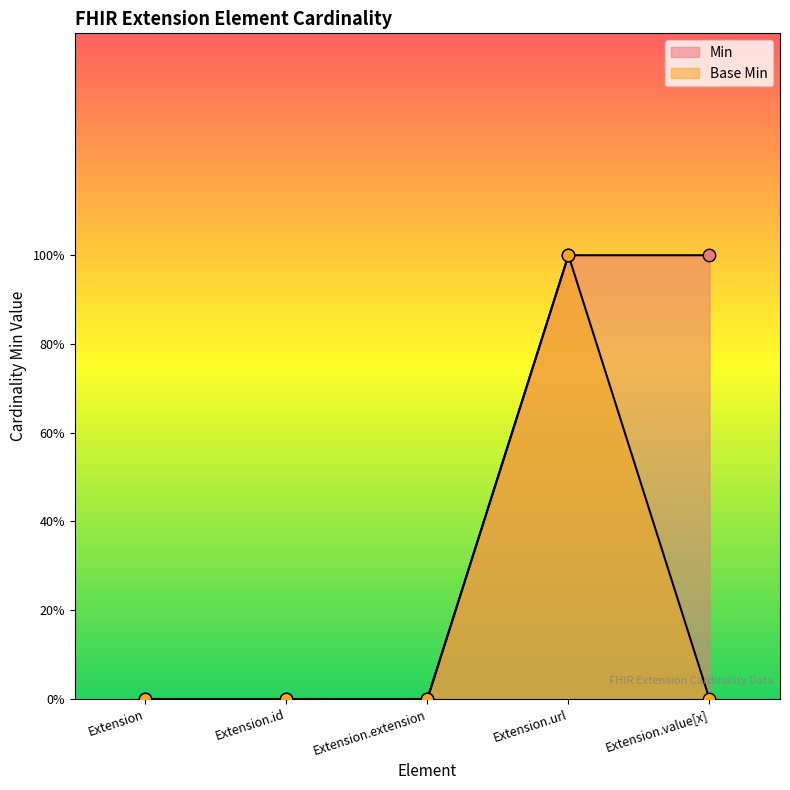

Which series has the largest total across all categories?

Min